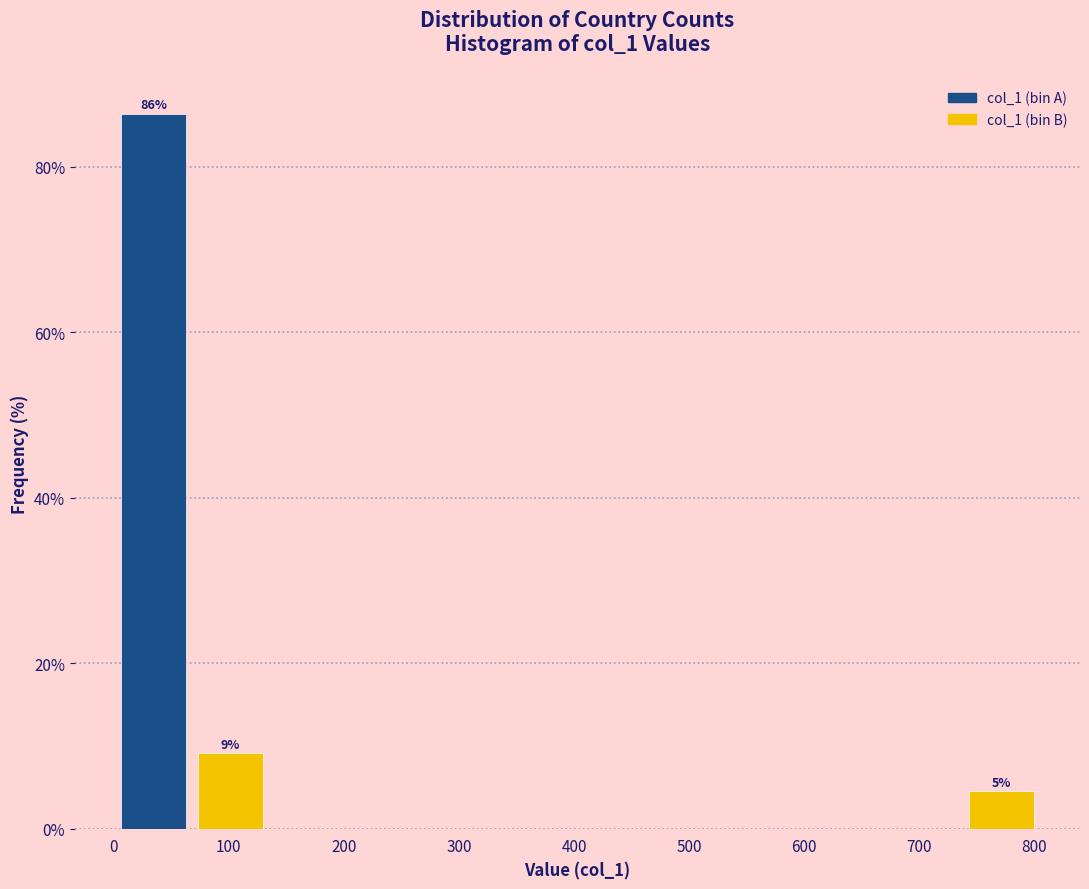

Which range on the x-axis has the tallest bar?

1 to 68